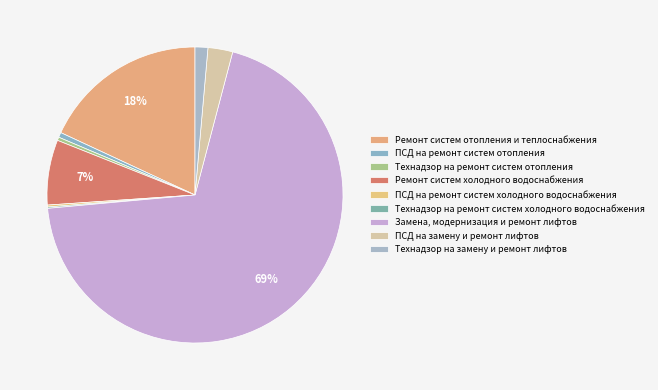

To the nearest percent, what is the combined percentage of Технадзор на ремонт систем отопления and Ремонт систем холодного водоснабжения?

7%